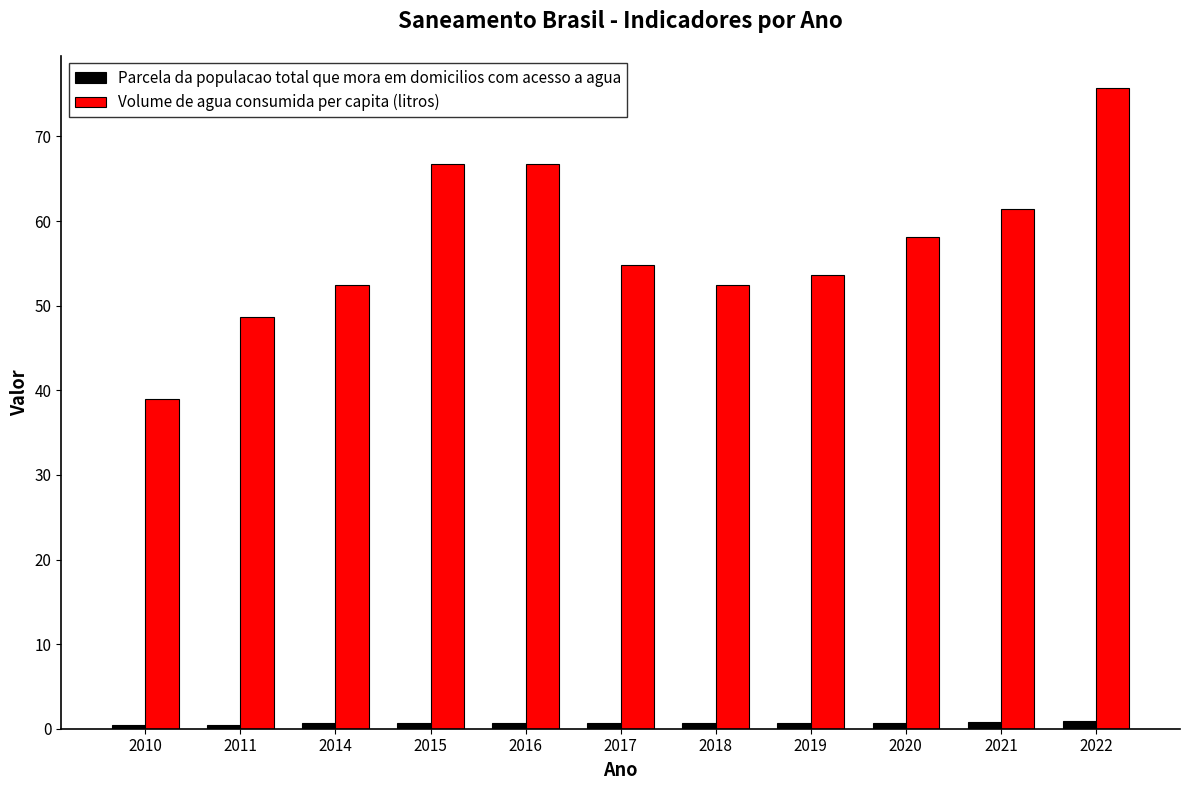

What is the total value across all series at 2011?

49.1